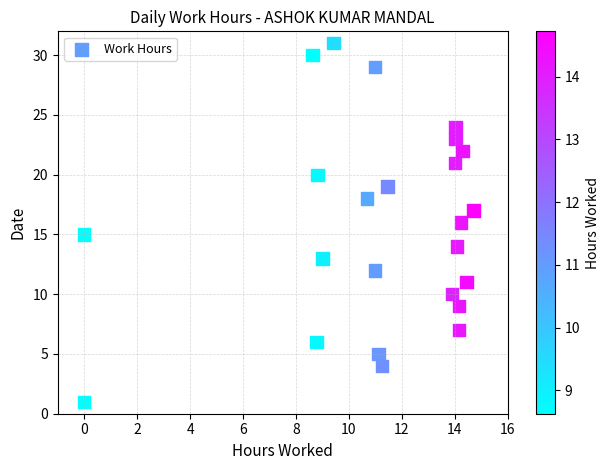

What is the range of Y values (max minus min)?

30